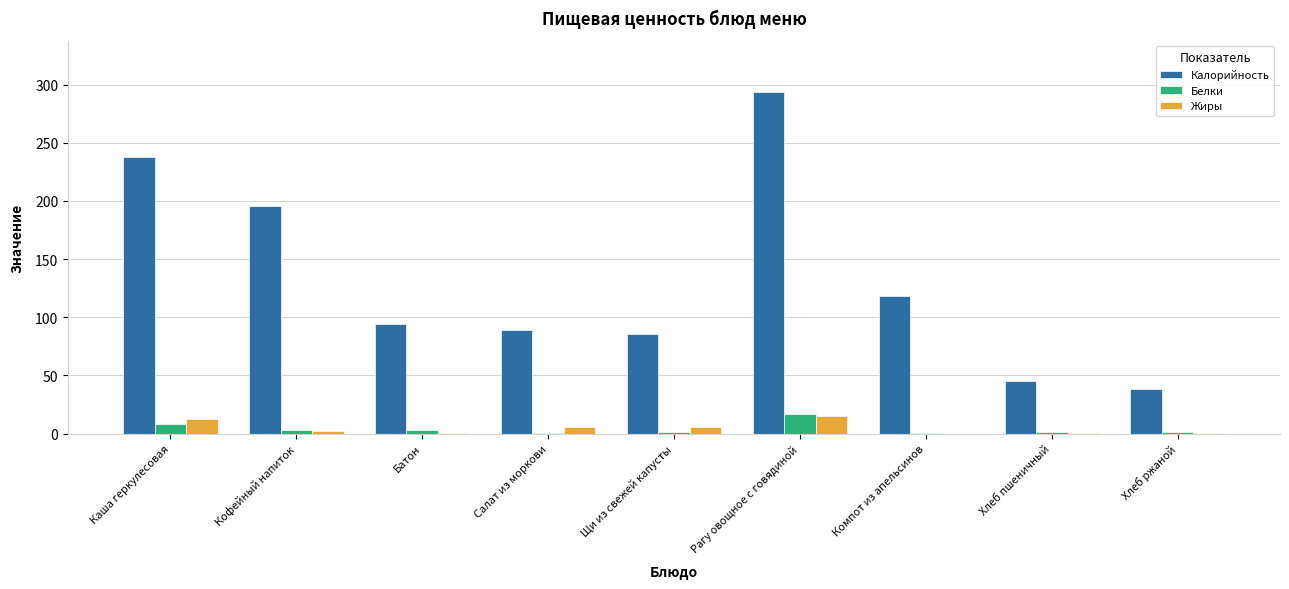

What are all the series names shown in the legend?

Калорийность, Белки, Жиры